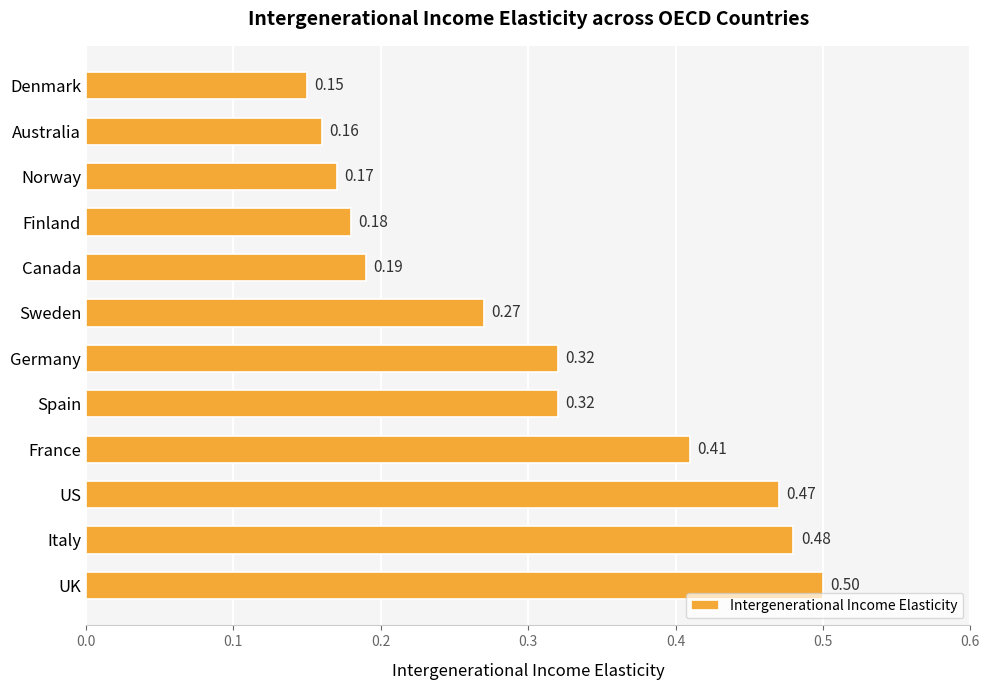

Between France and Australia, which is larger?

France